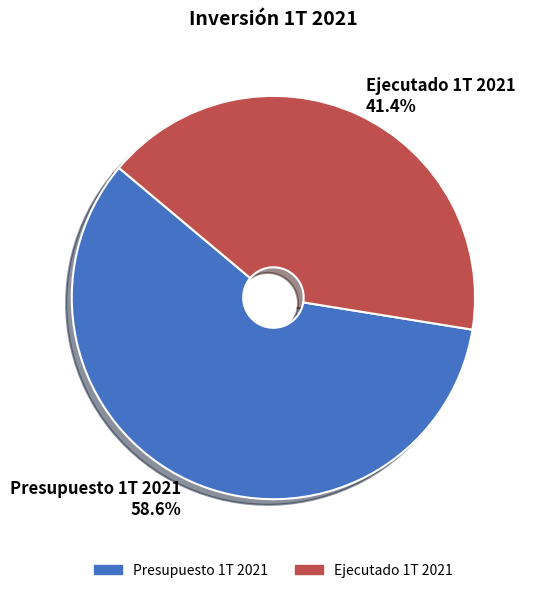

What is the smallest slice in the pie chart?

Ejecutado 1T 2021